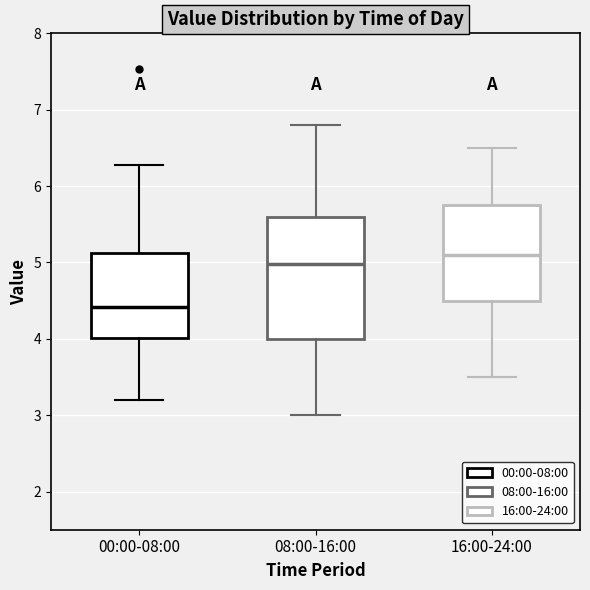

Reading left to right, transcribe this box plot: for each box, give where its median line is, the range the box spans, and where its two whiskers end, as read against the y-axis. The values are not printed on the chart, so give them approximately, as read against the axis.

00:00-08:00: median 4.4, box 4.0 to 5.1, whiskers 3.2 to 6.3
08:00-16:00: median 5.0, box 4.0 to 5.6, whiskers 3.0 to 6.8
16:00-24:00: median 5.1, box 4.5 to 5.8, whiskers 3.5 to 6.5